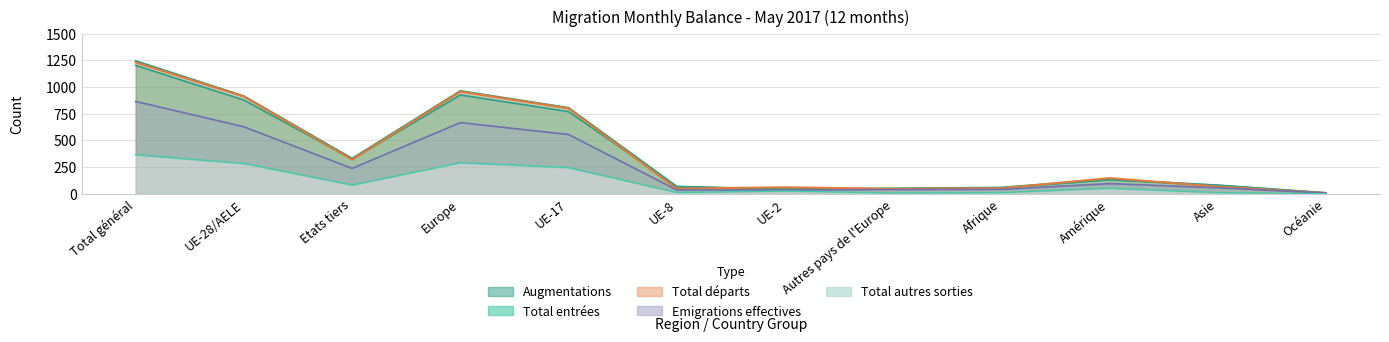

The Total départs series shows 147 at Amérique. True or false?

True